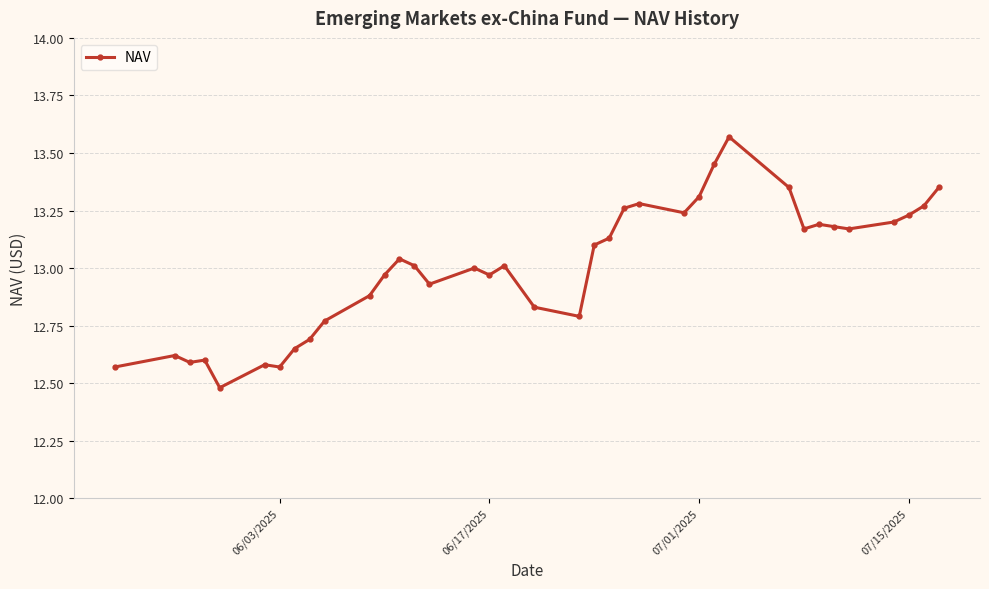

True or false: there are more than 2 points higher than both neighbors.

True